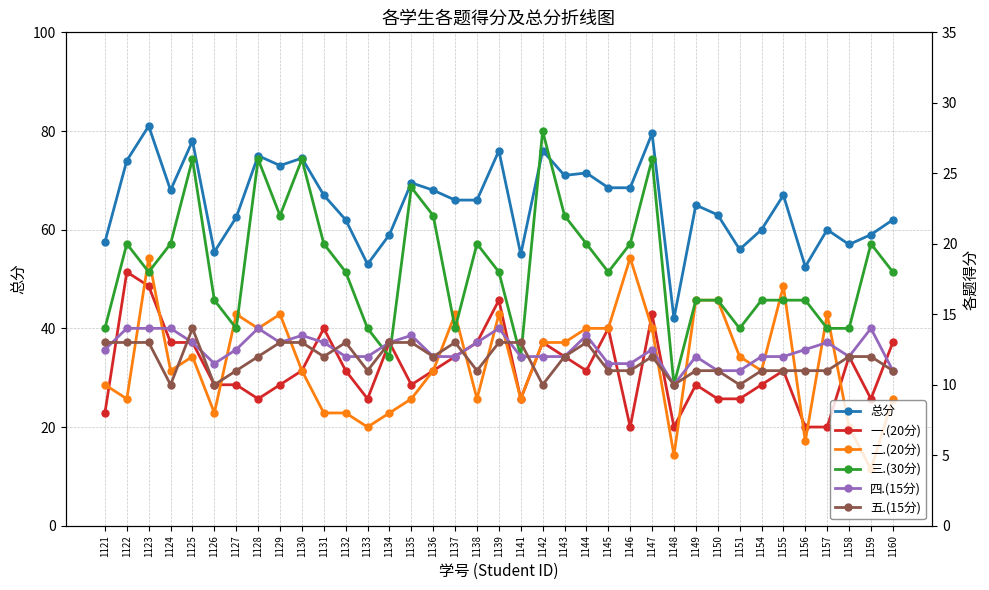

Which category has the highest value in the 二.(20分) series?

1123